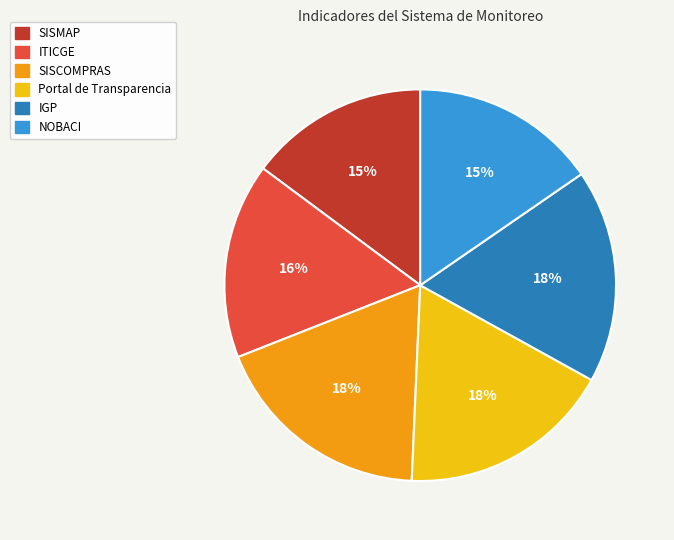

The IGP slice represents 30% of the pie. True or false?

False